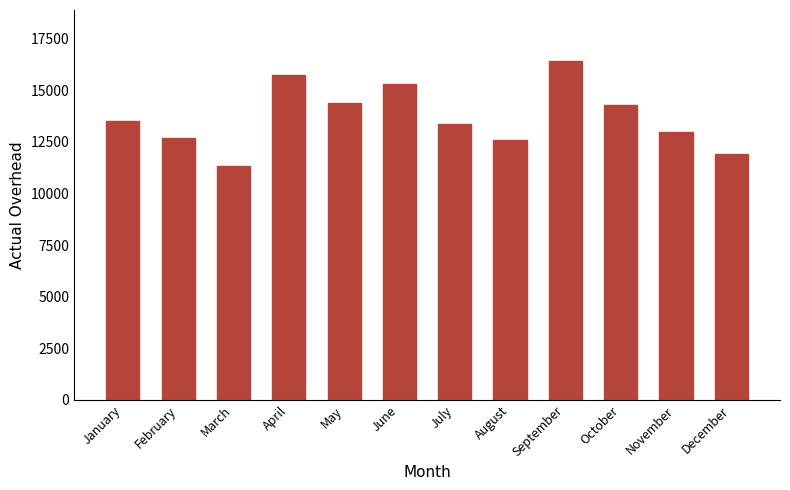

The chart shows a value of 20663 at January. True or false?

False